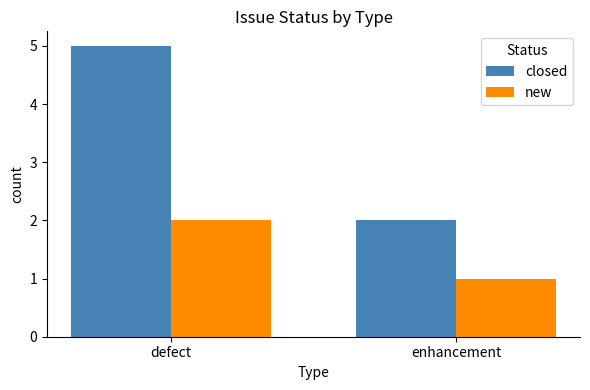

Are the bars grouped side by side (vs. stacked)?

Yes